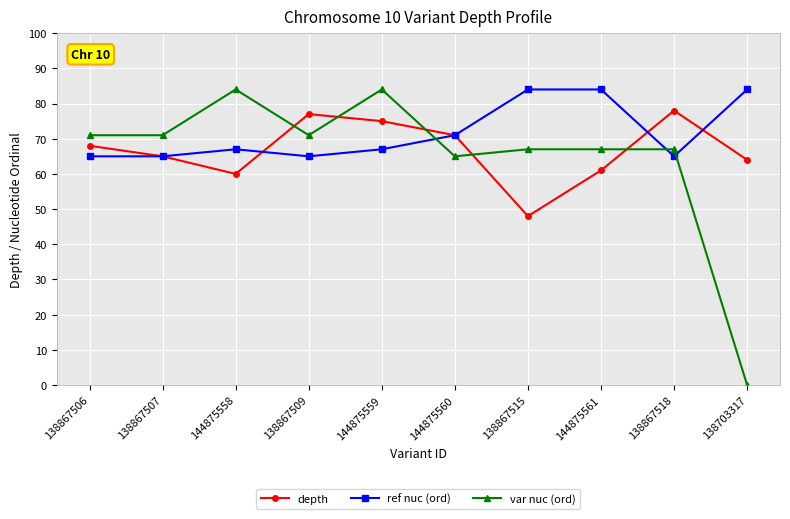

What is the label of the 7th point from the right?

138867509